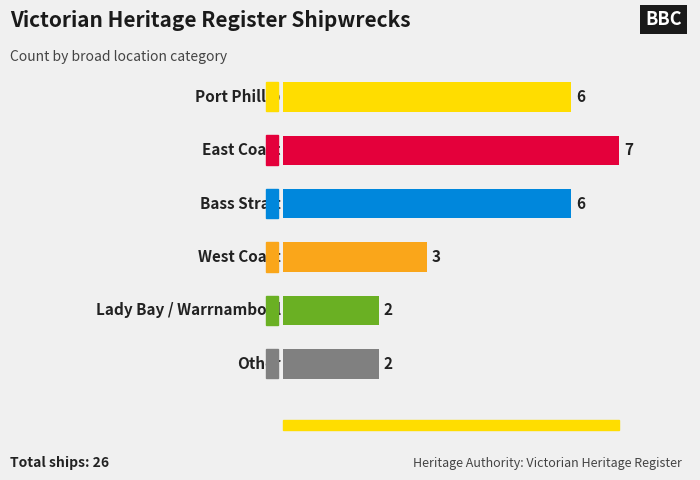

How many categories are shown in the chart?

6